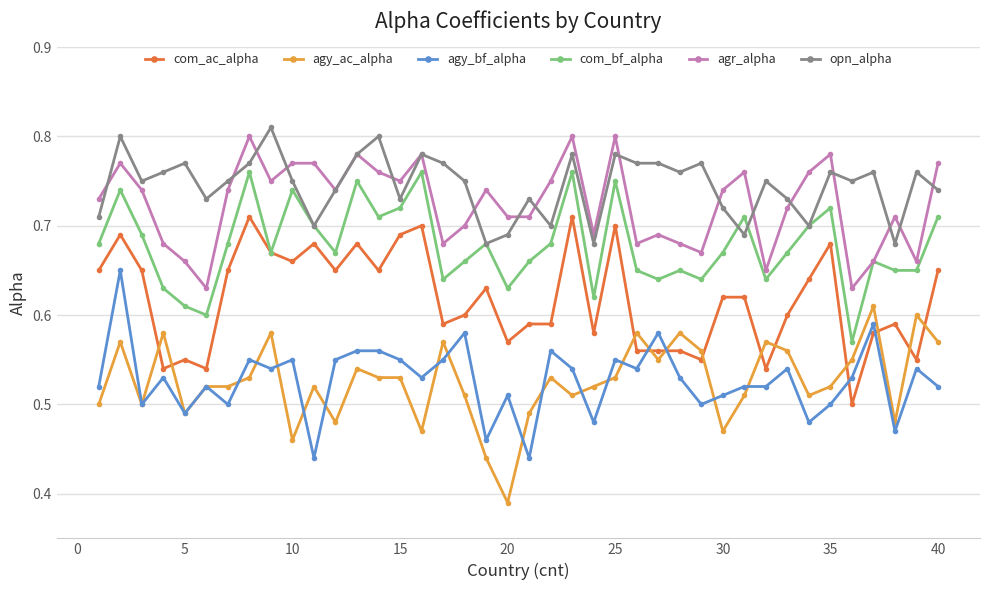

True or false: agr_alpha and agy_bf_alpha cross at least once.

False